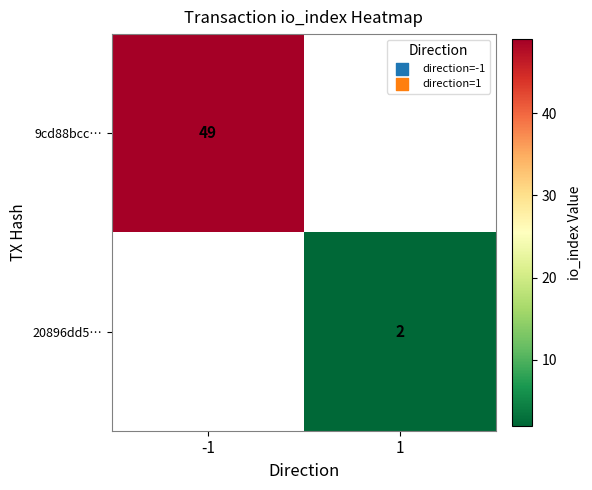

True or false: 20896dd5… has a value of 1 at 1.

False